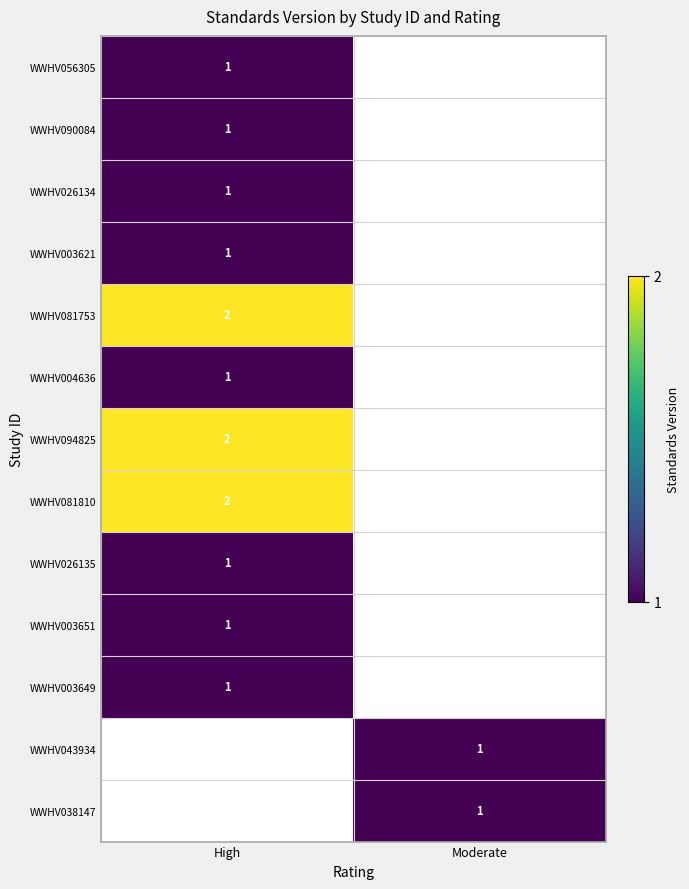

How many distinct data groups are displayed?

13